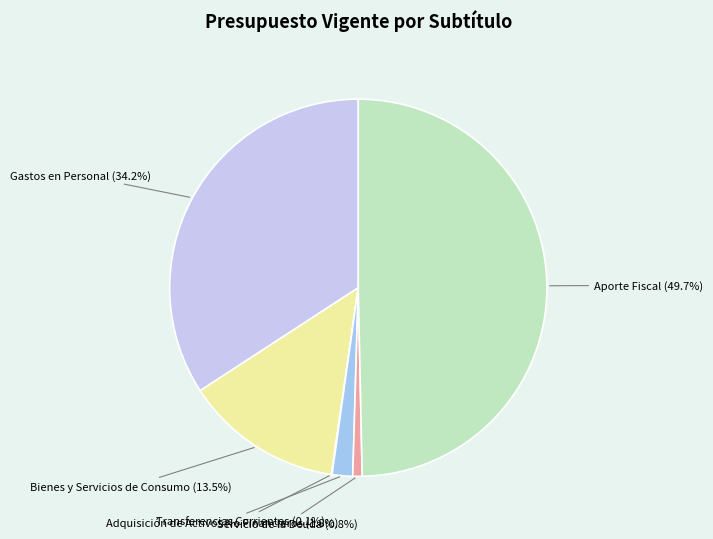

How many slices are in this pie chart?

6